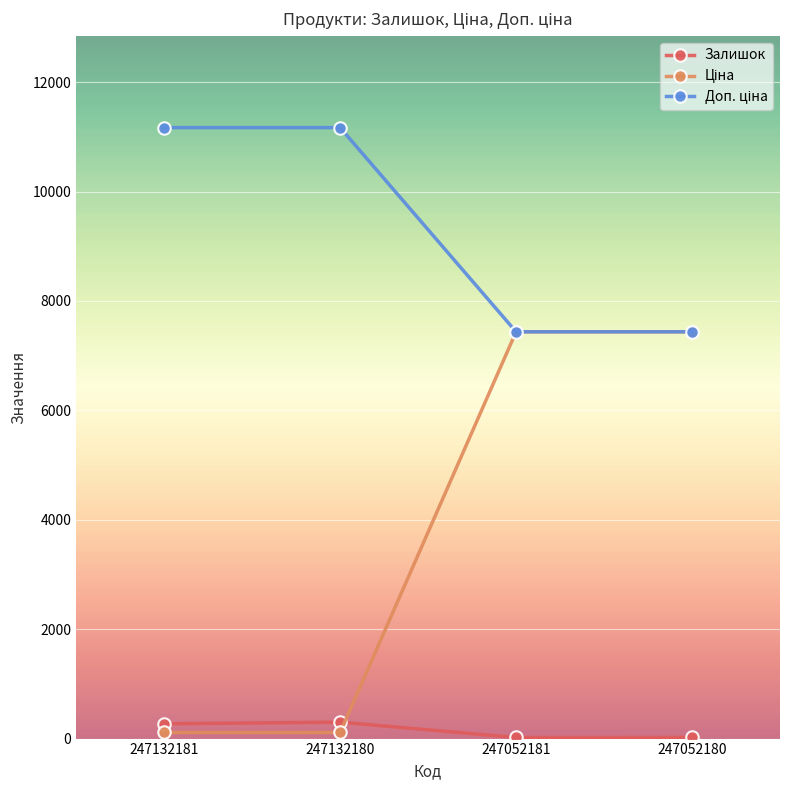

At how many categories does at least one series exceed 4907?

4